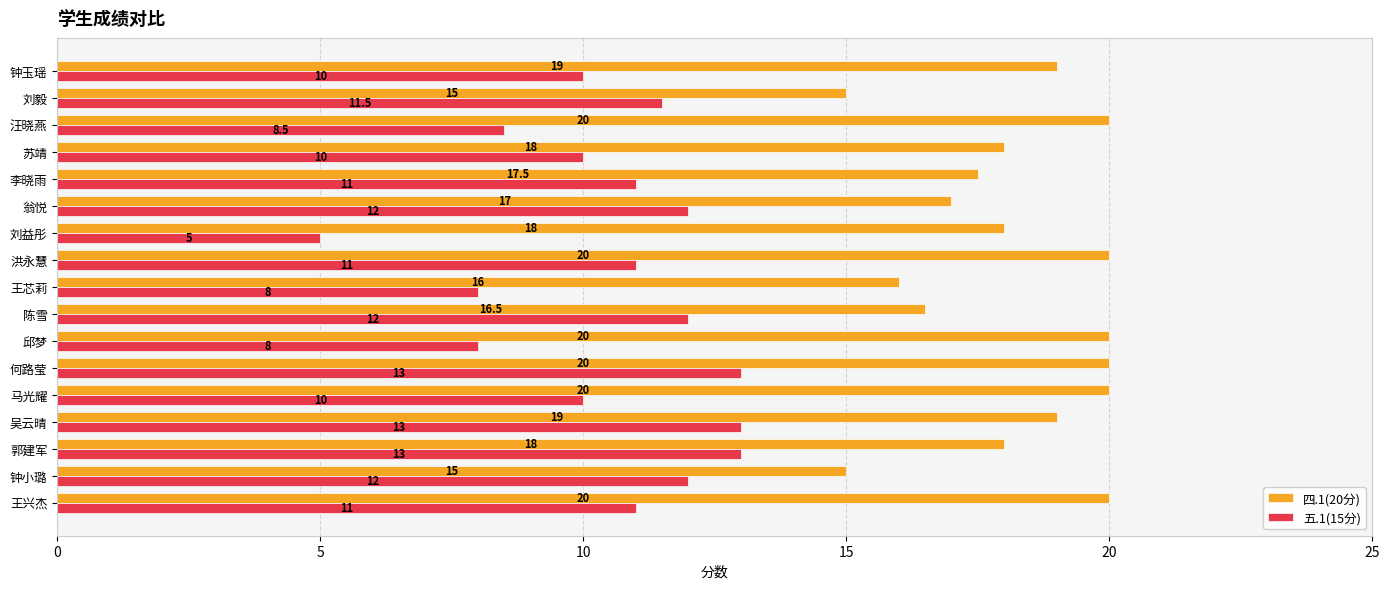

What is the approximate value of 五.1(15分) at 吴云晴?

13.0